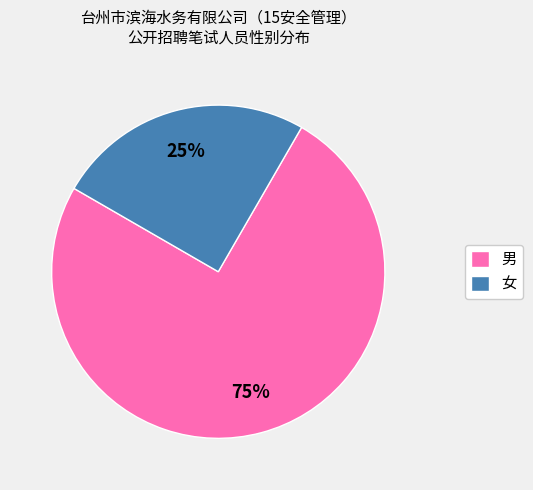

Rank the categories by value from lowest to highest.

女, 男